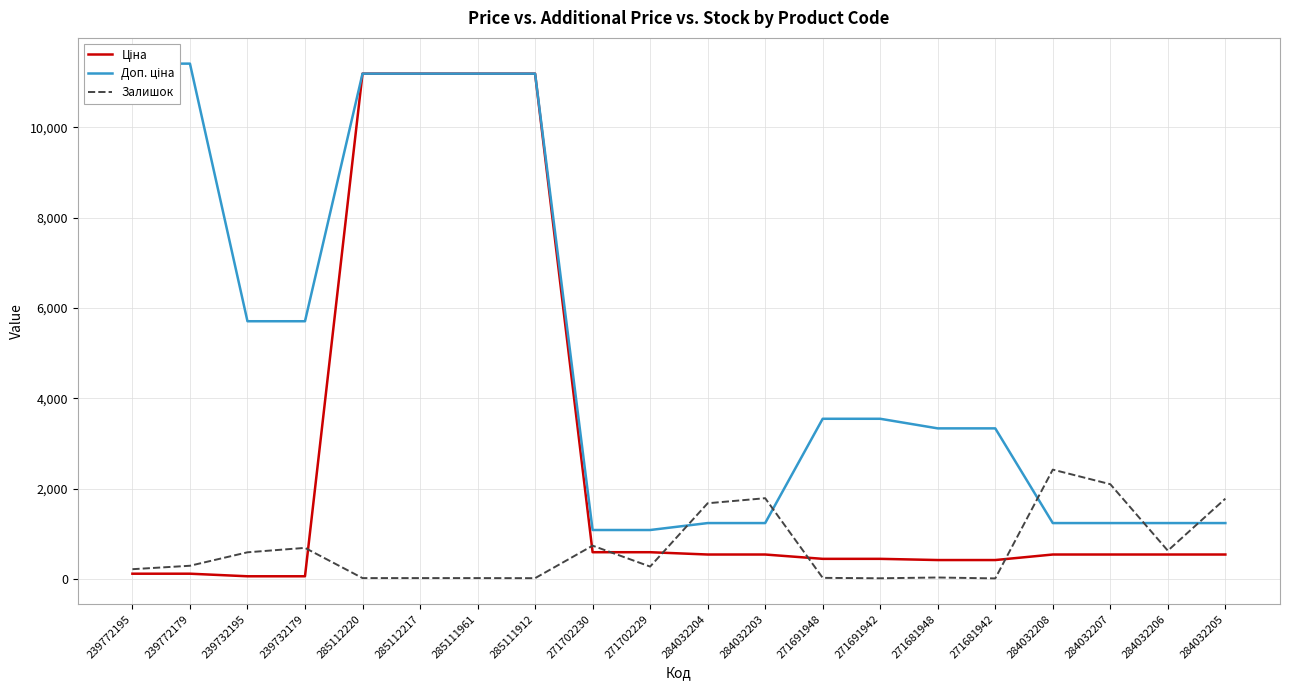

The value of Ціна at 271691948 is 191.9. True or false?

False